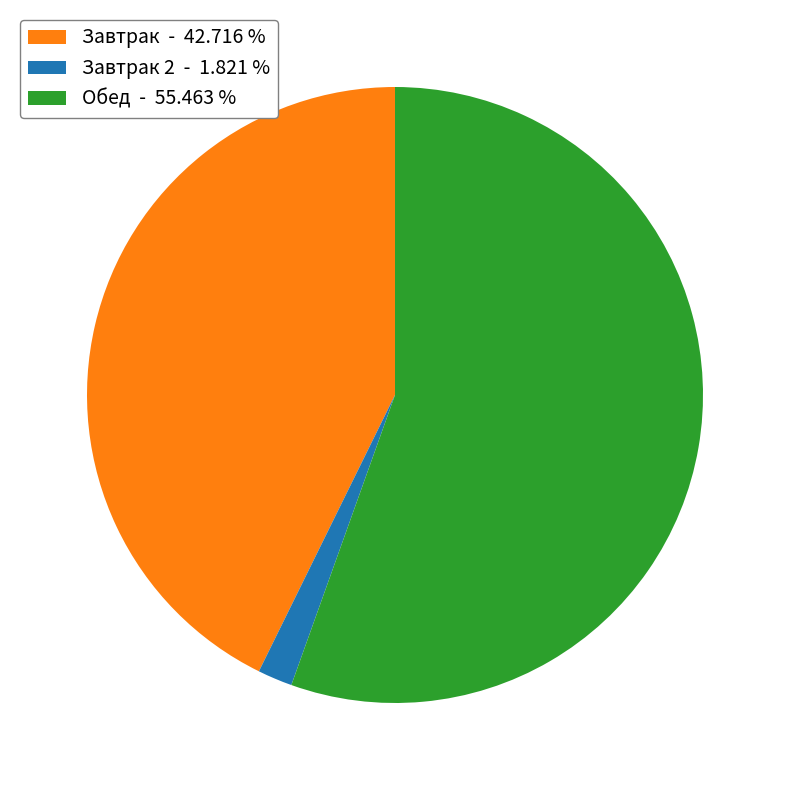

Does any single category account for the majority?

Yes